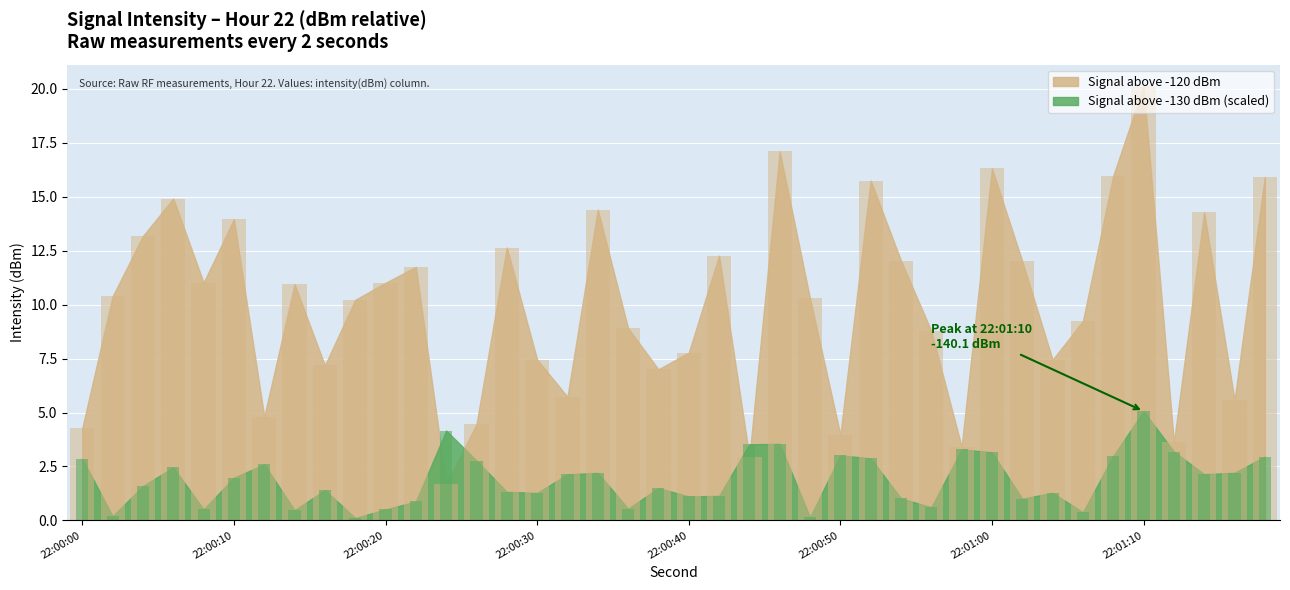

The chart shows a value of -199.9 at 32. True or false?

False